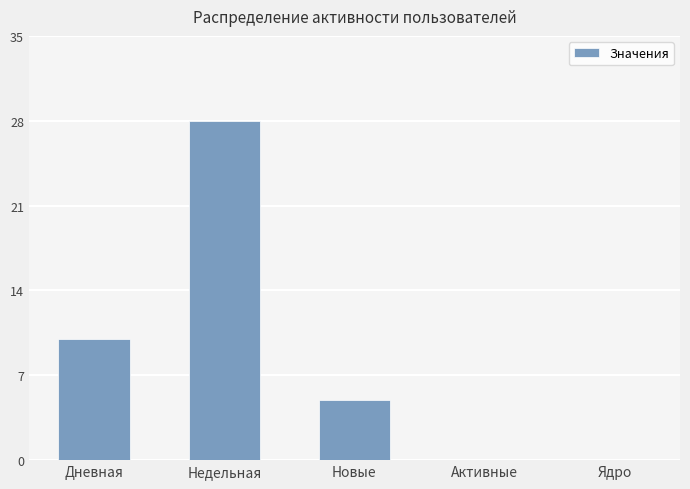

The value at Активные is 0. True or false?

True